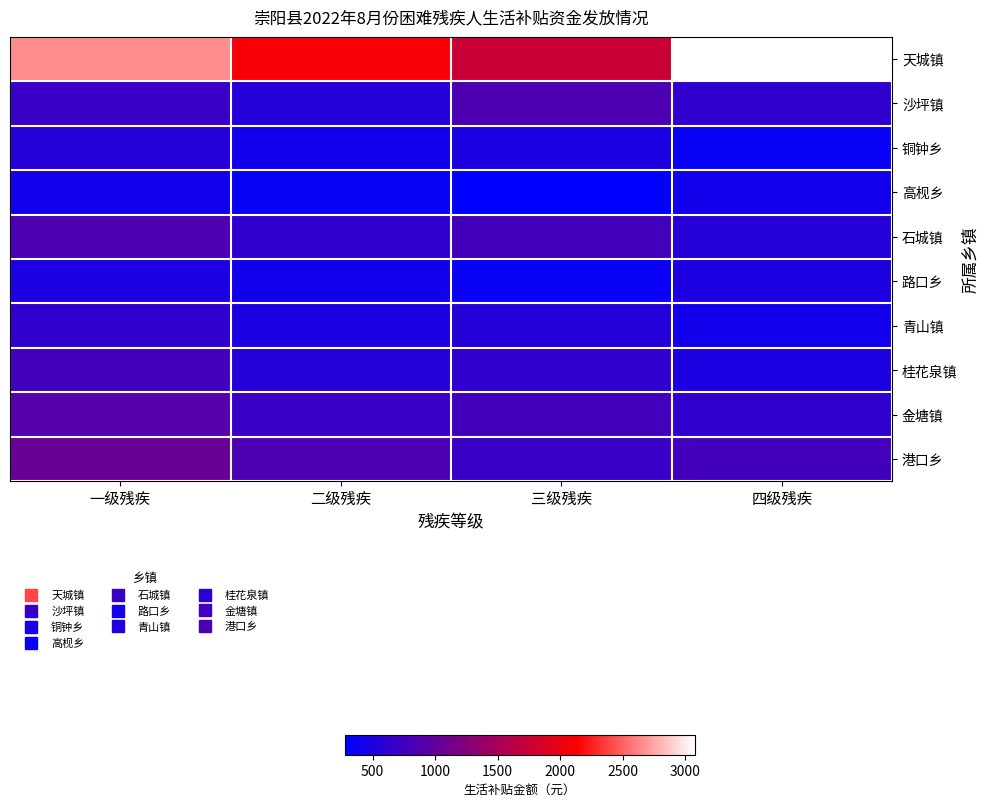

Rank the series by their maximum value, from highest to lowest.

天城镇, 港口乡, 金塘镇, 沙坪镇, 石城镇, 桂花泉镇, 青山镇, 铜钟乡, 路口乡, 高枧乡